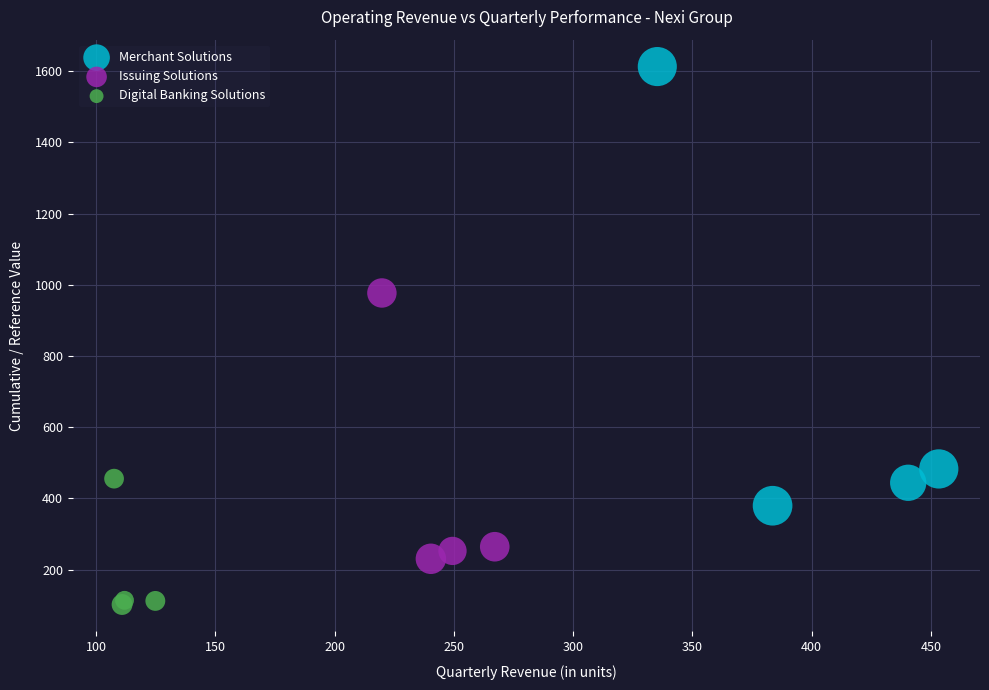

What are all the series names shown in the legend?

Merchant Solutions, Issuing Solutions, Digital Banking Solutions